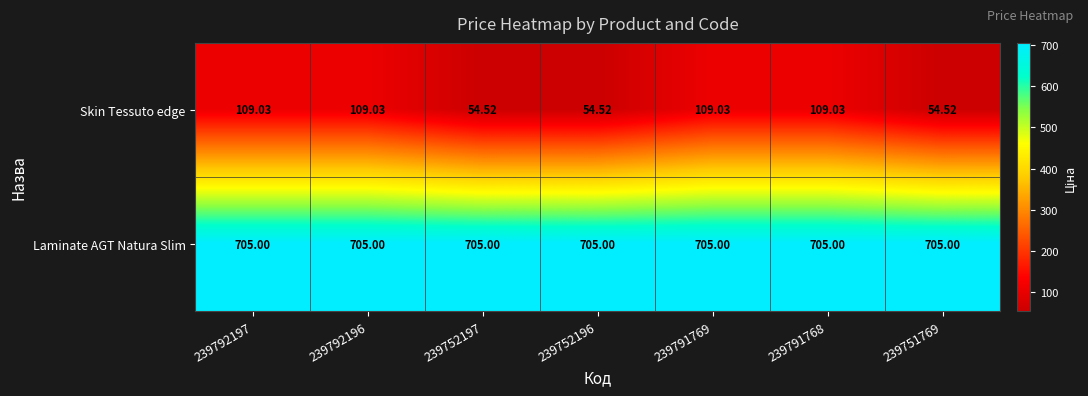

Rank the series at 239751769 from highest to lowest value.

Laminate AGT Natura Slim, Skin Tessuto edge